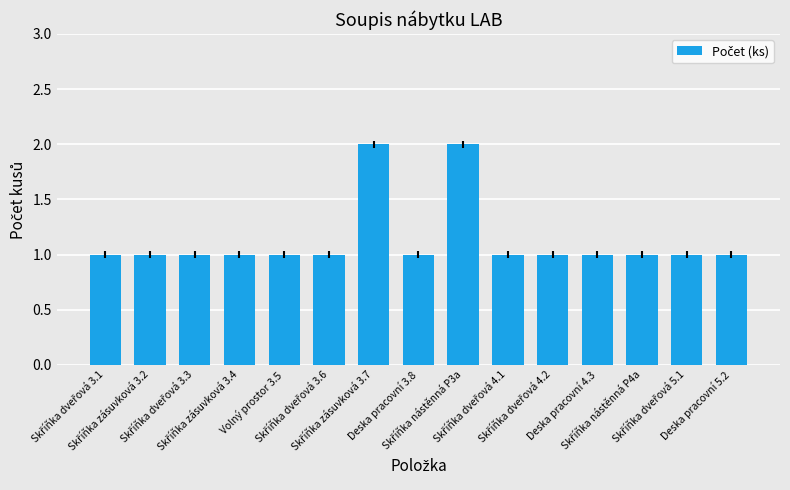

What is the difference between the second highest and minimum values?

1